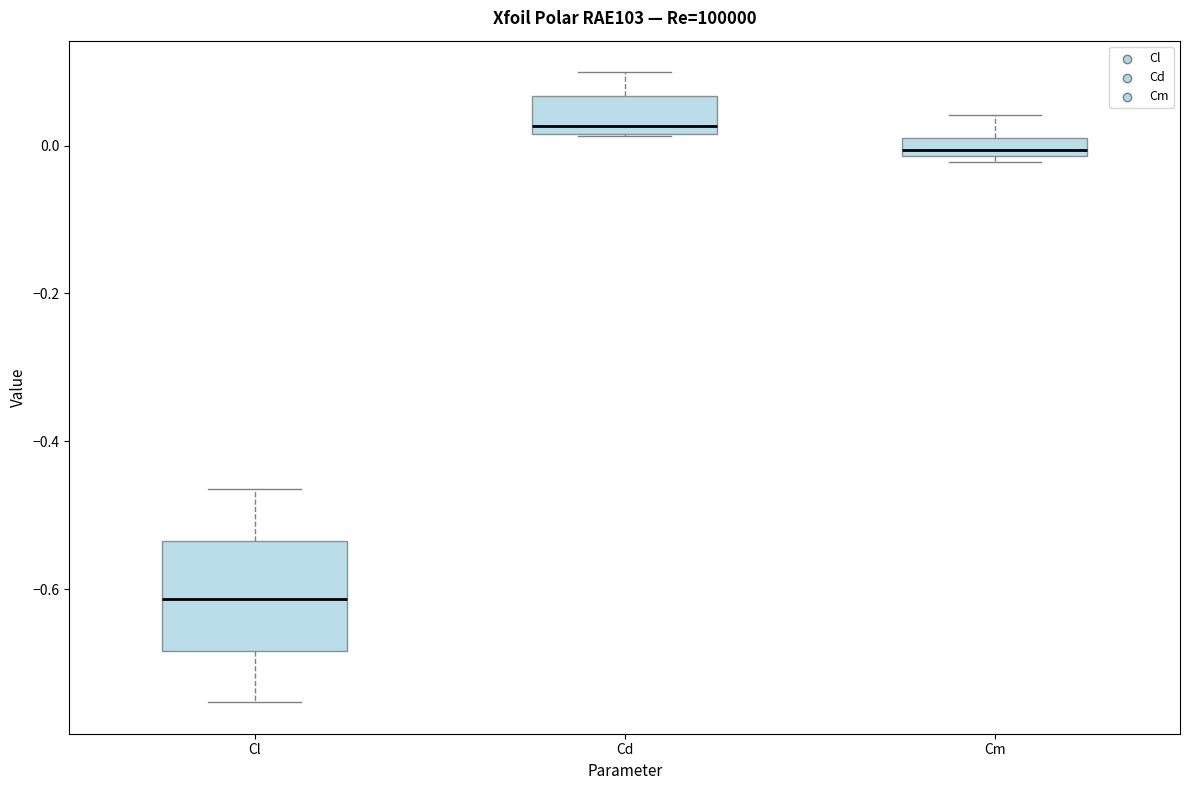

Which box has the lowest median line?

Cl